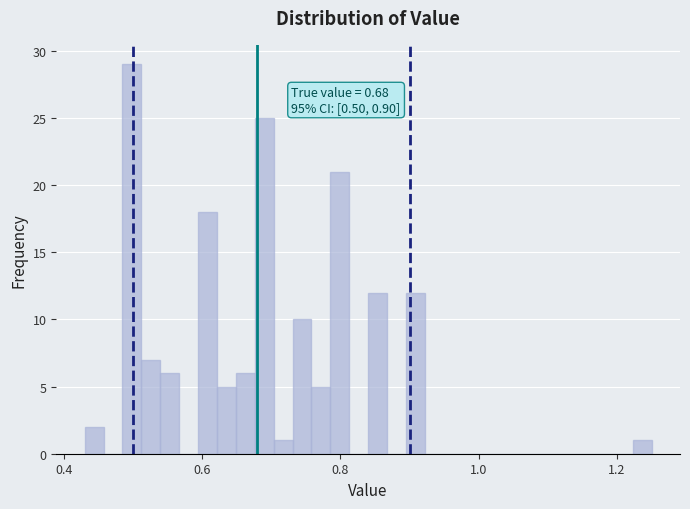

Read against the x-axis, roughly where is the centre of the tallest bar?

0.50